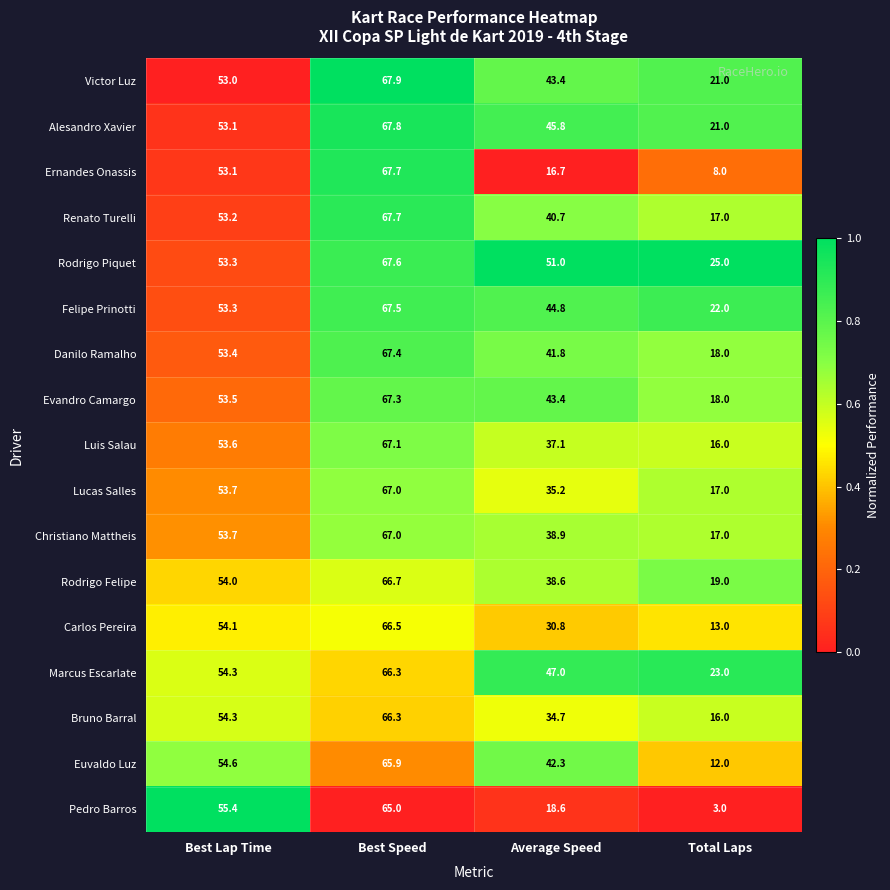

At which category is the sum across all series the highest?

Best Speed